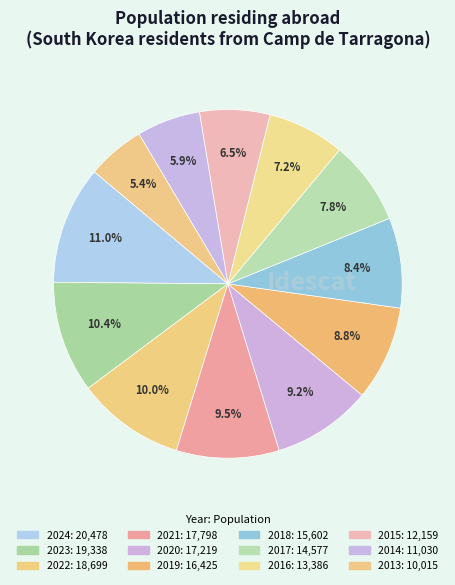

Does 2020 represent more than half of the total?

No